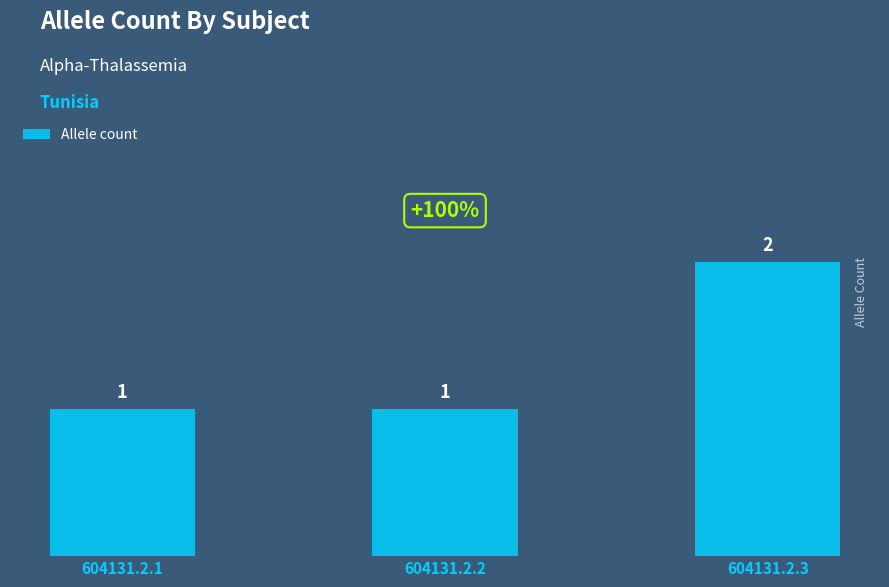

What is the difference between the maximum and minimum values?

1